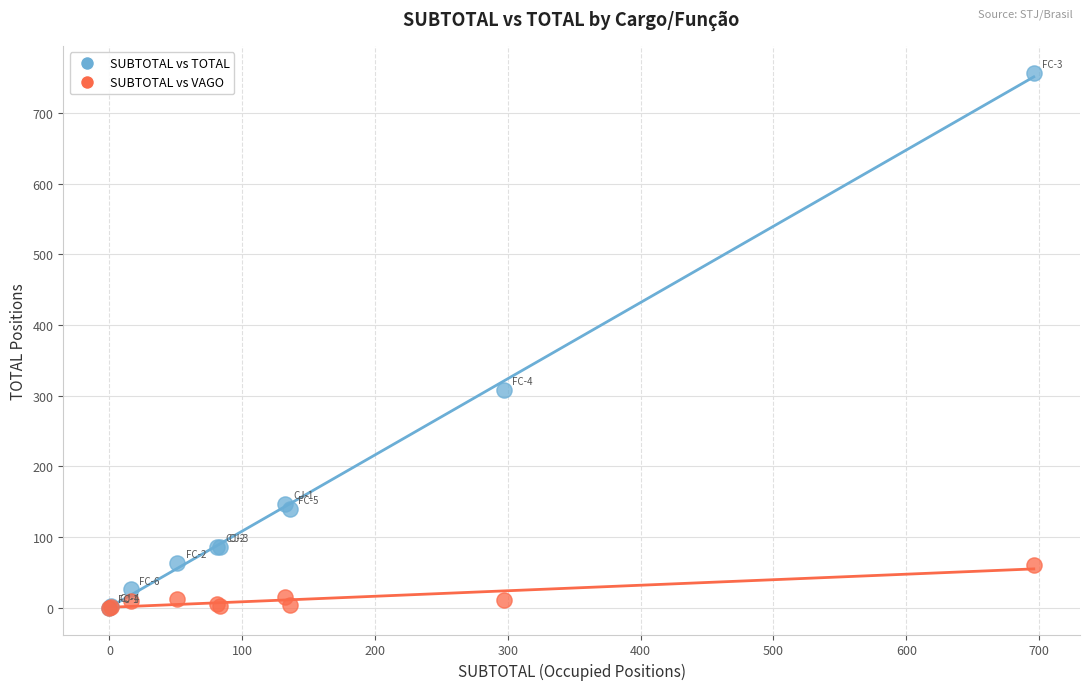

Across all series, what Y value is closest to 378?

308